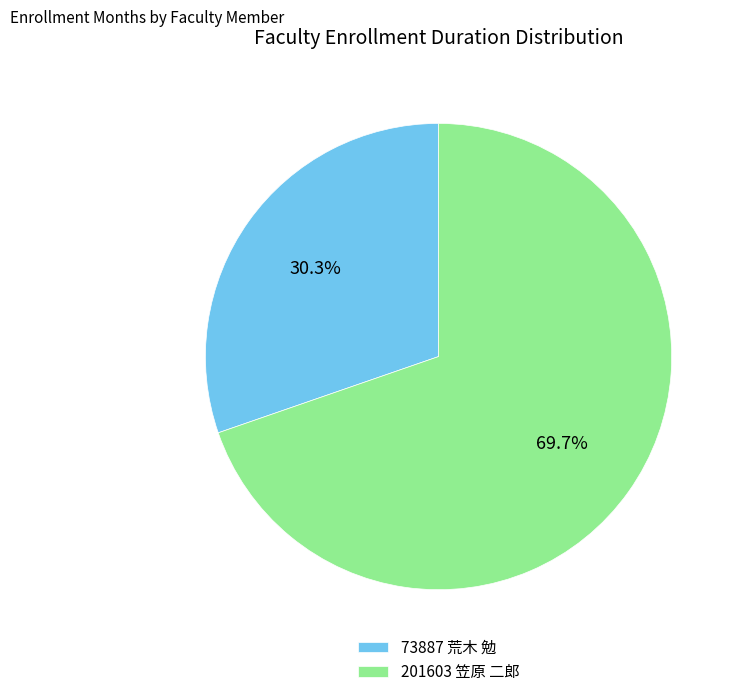

To the nearest percent, what portion does 73887 荒木 勉 represent?

30%